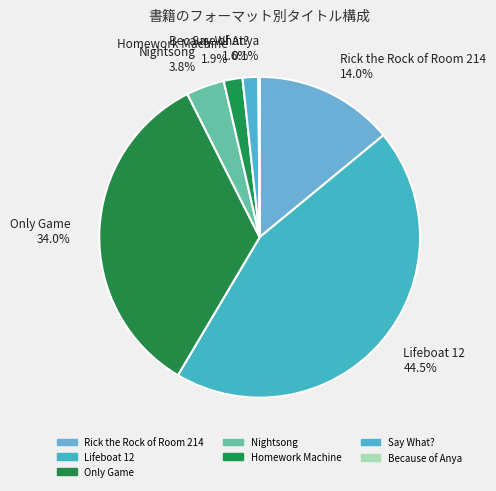

Combined, what portion of the pie is Say What? and Homework Machine?

3.5%